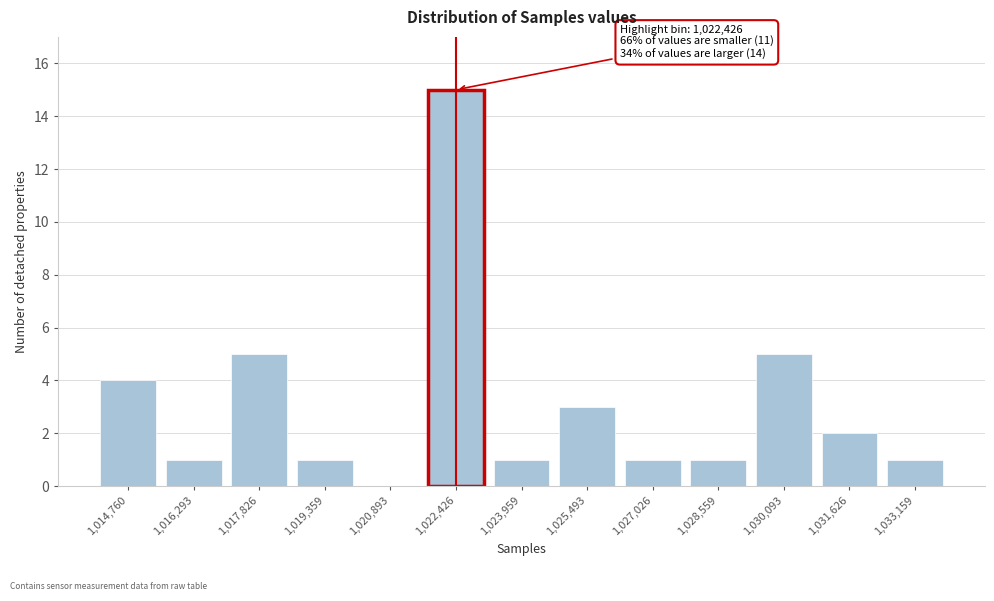

Reading left to right, extract all data points from this chart.

1,014,760=4	1,016,293=1	1,017,826=5	1,019,359=1	1,020,893=0	1,022,426=15	1,023,959=1	1,025,493=3	1,027,026=1	1,028,559=1	1,030,093=5	1,031,626=2	1,033,159=1